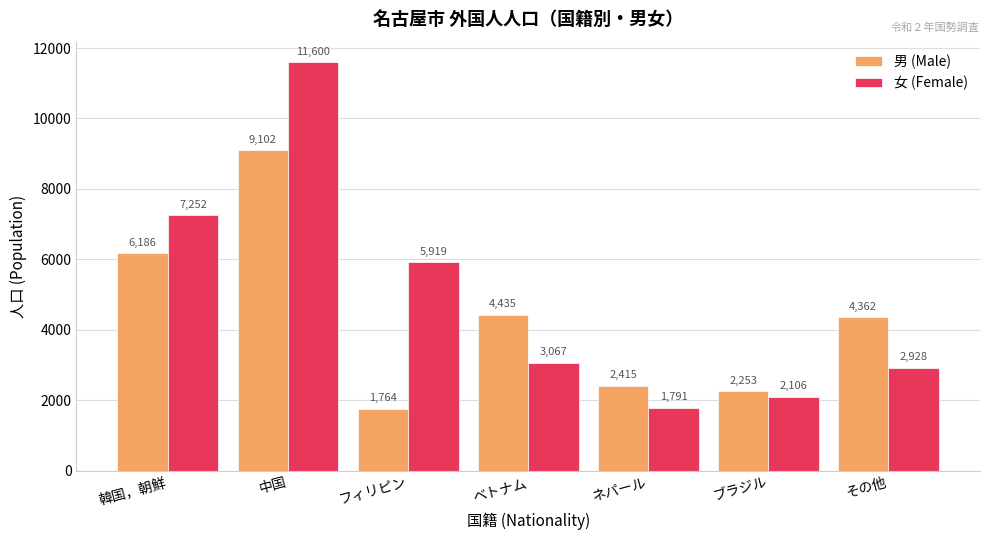

What is the difference between the maximum and minimum values in the 女 (Female) series?

9809